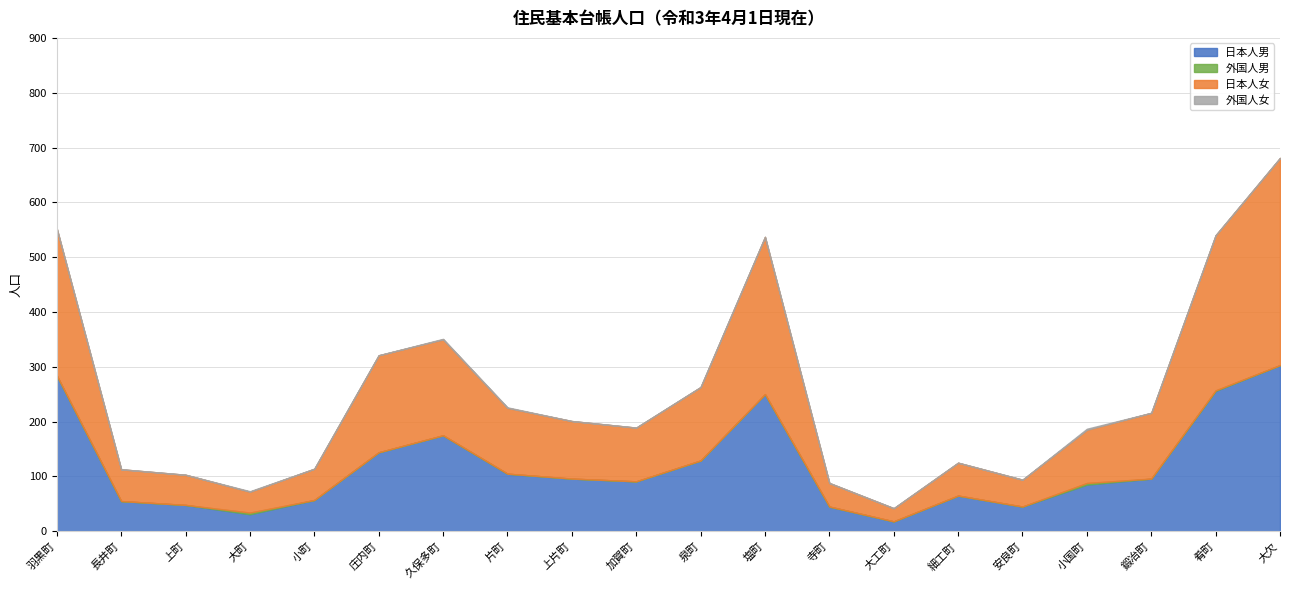

At which category is the sum across all series the highest?

大欠